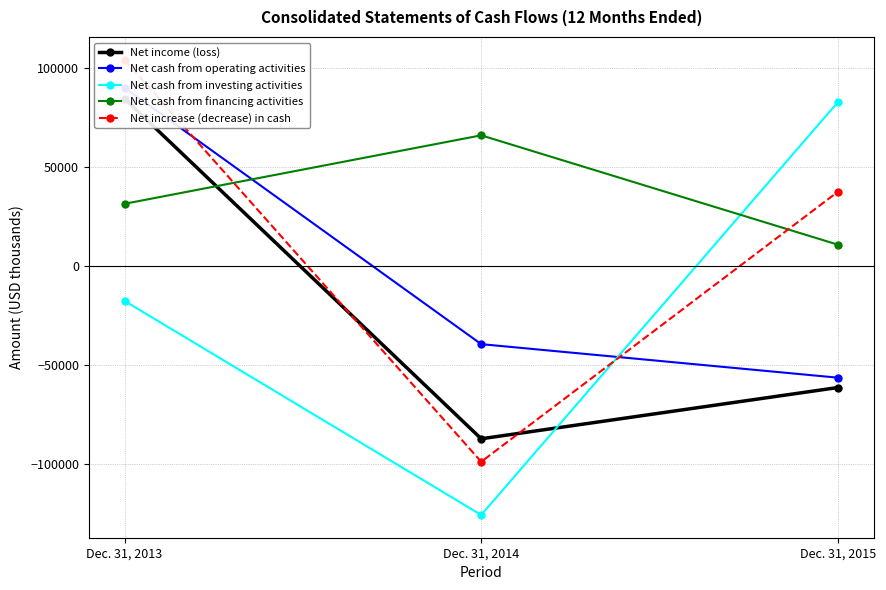

List the series in order of their peak value, highest first.

Net increase (decrease) in cash, Net cash from operating activities, Net income (loss), Net cash from investing activities, Net cash from financing activities